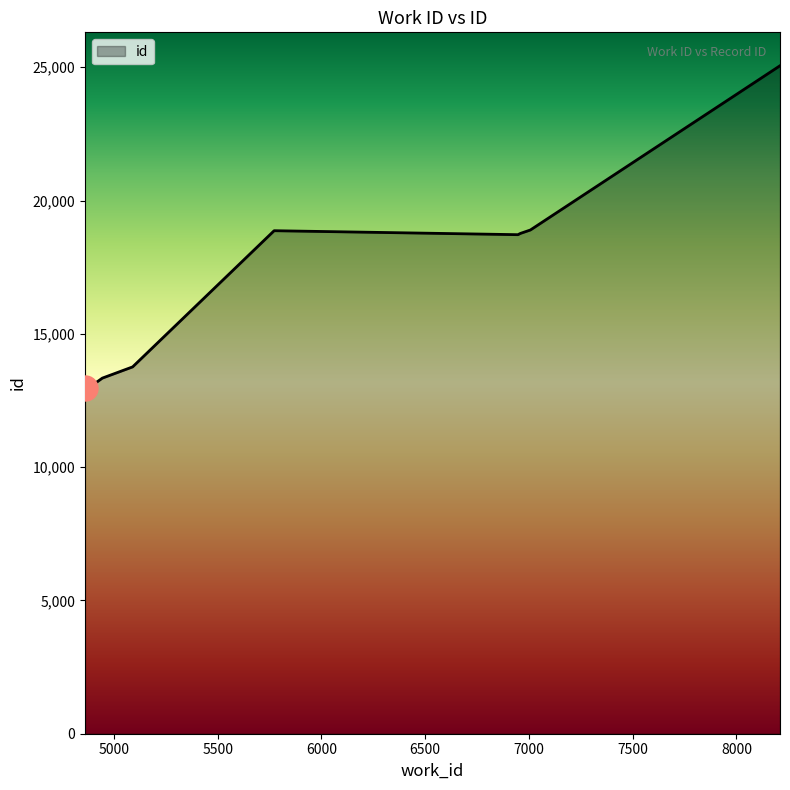

What is the smallest value displayed?

12957